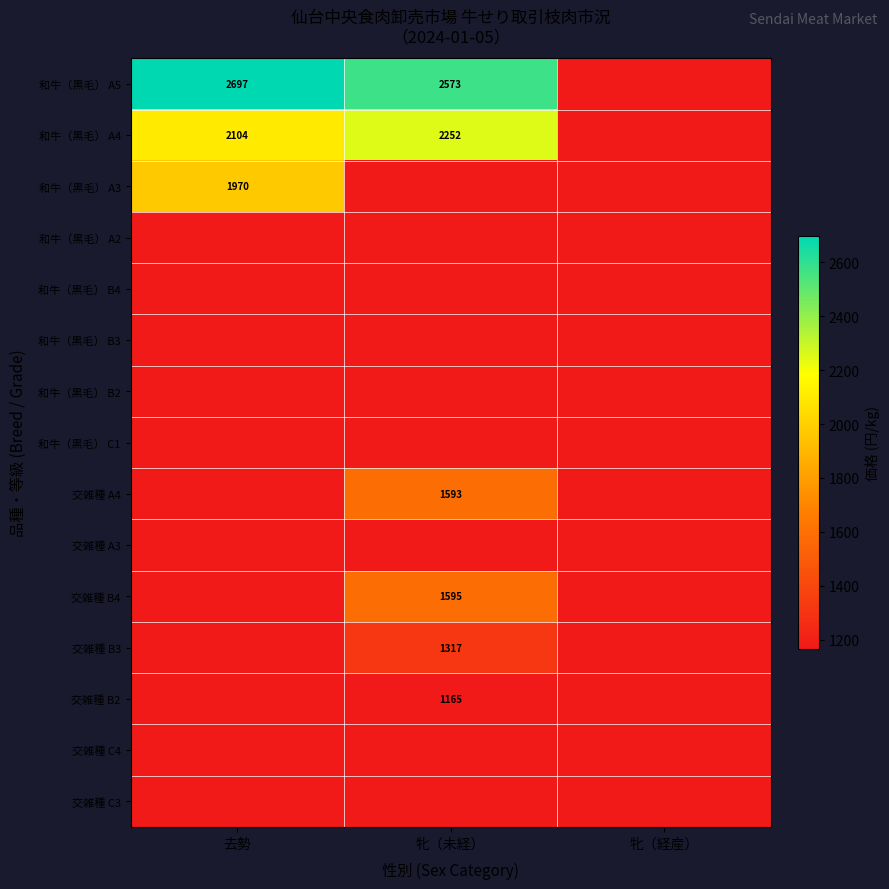

What is the maximum value shown in the chart?

2697.0